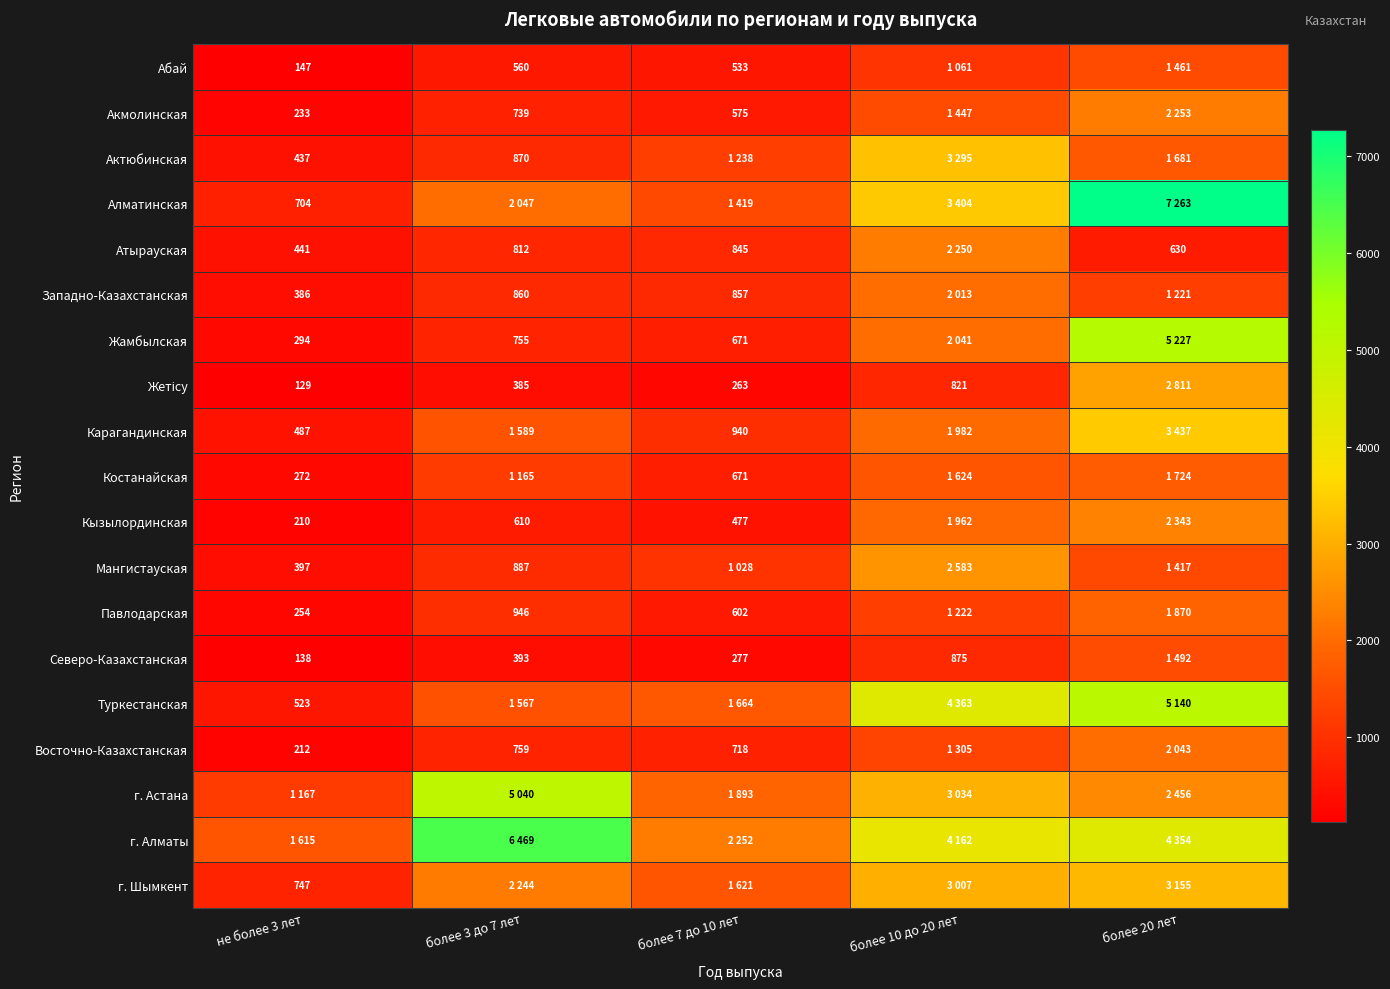

The value of Костанайская at не более 3 лет is 272. True or false?

True